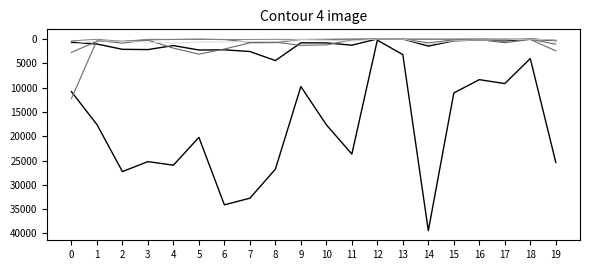

Which category has the lowest value across all series?

12